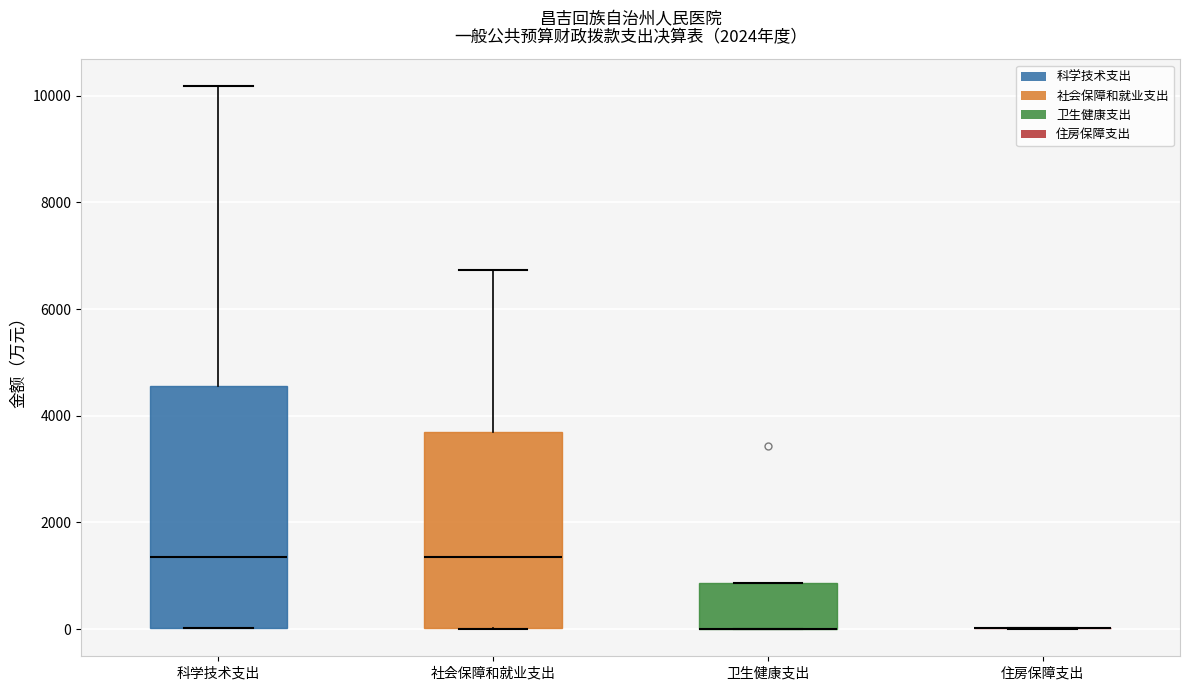

Where is the upper edge of the box for 社会保障和就业支出 on the y-axis? The values are not printed on the chart, so give them approximately, as read against the axis.

3600